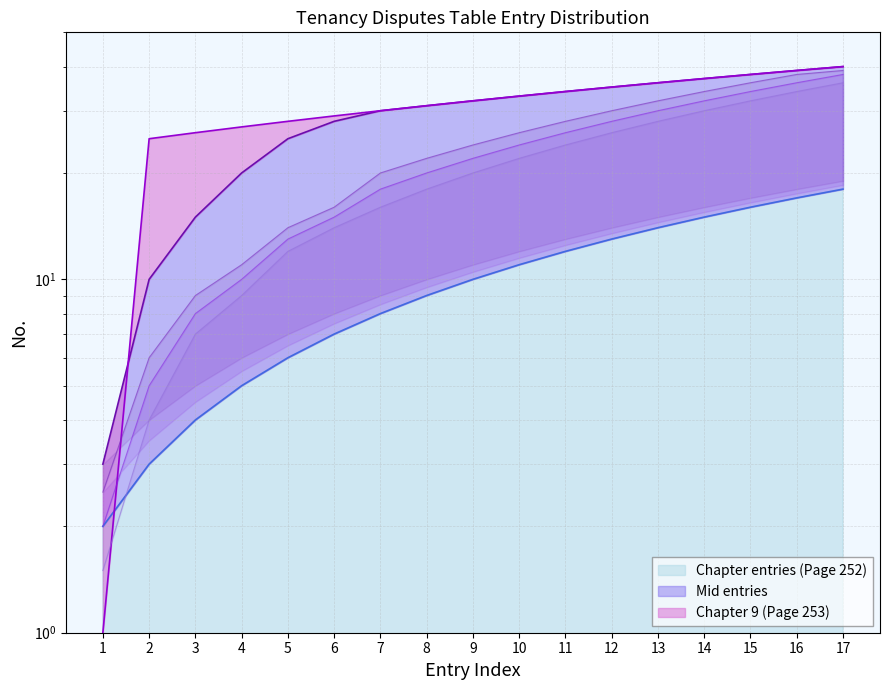

What is the maximum value shown in the chart?

40